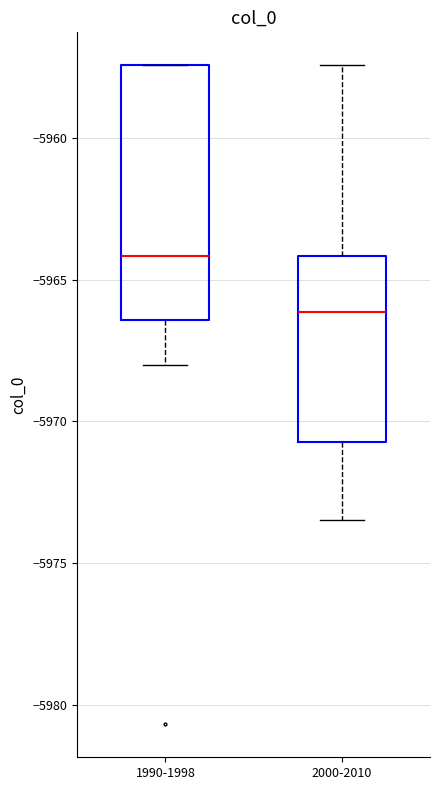

Reading left to right, read every box against the y-axis: the position of its median line, the range the box covers, and the ends of its whiskers. The values are not printed on the chart, so give them approximately, as read against the axis.

1990-1998: median -5964.0, box -5966.5 to -5957.5, whiskers -5968.0 to -5957.5
2000-2010: median -5966.0, box -5970.5 to -5964.0, whiskers -5973.5 to -5957.5